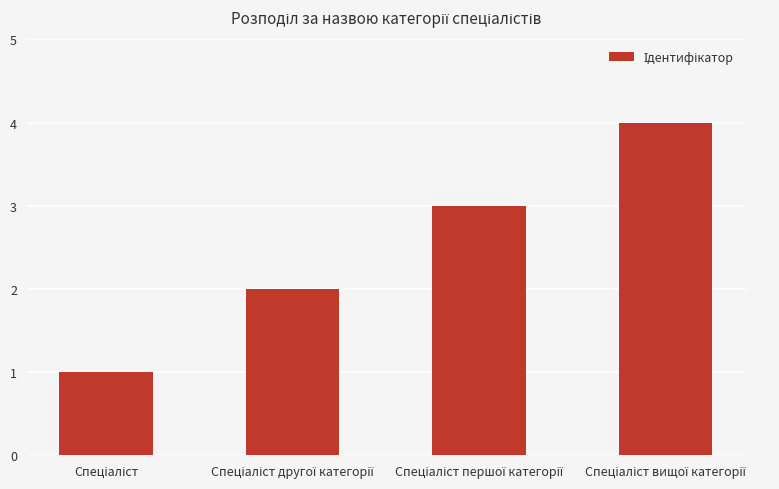

Reading left to right, what are all the values shown in this chart?

1	2	3	4